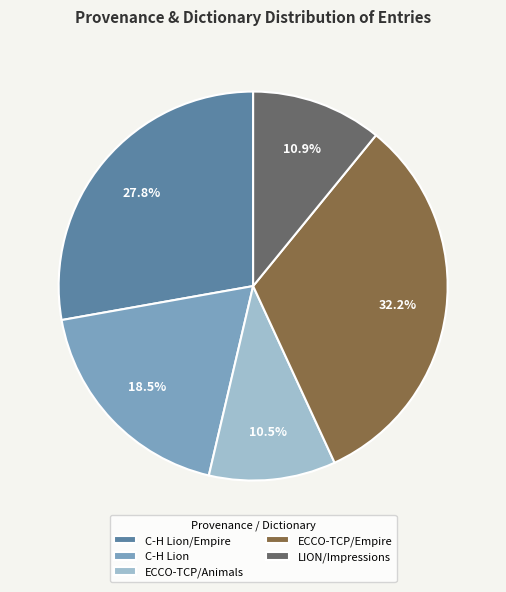

Which has a higher value, C-H Lion/Empire or ECCO-TCP/Animals?

C-H Lion/Empire